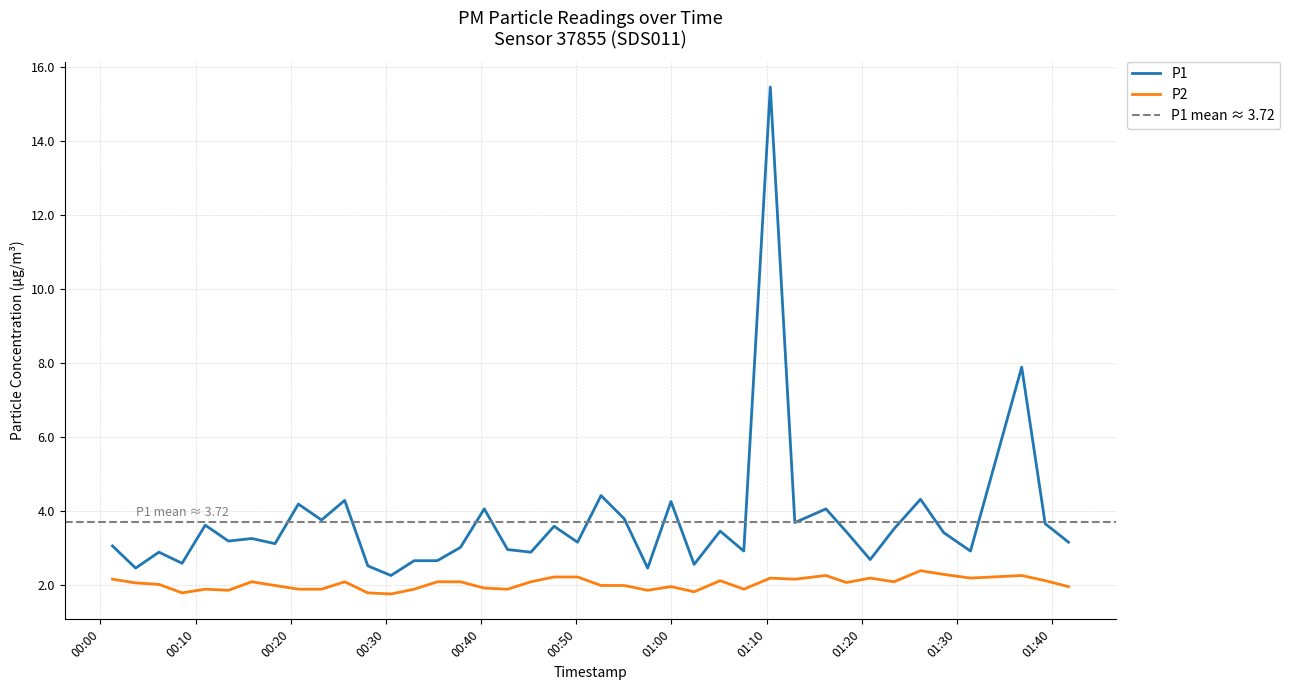

True or false: P1 and P2 intersect in this chart.

False